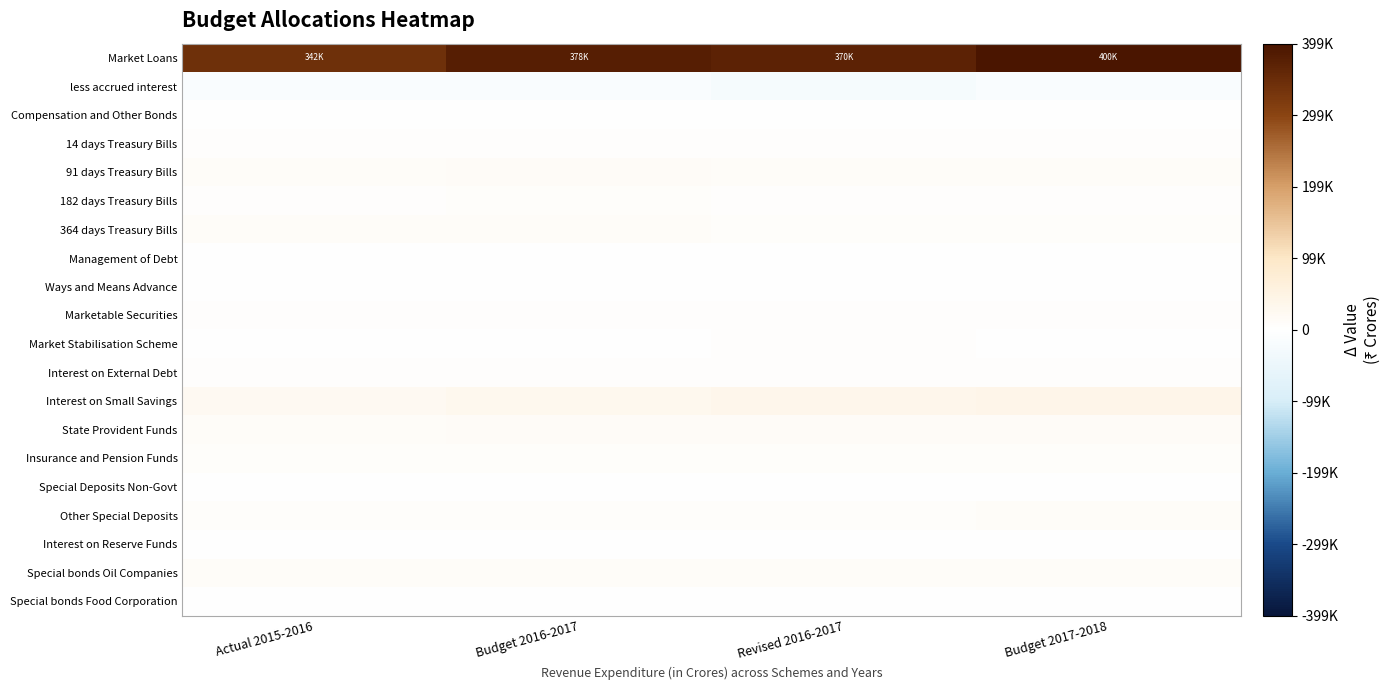

List the series in order of their peak value, lowest first.

less accrued interest, Interest on Reserve Funds, Ways and Means Advance, Special bonds Food Corporation, Management of Debt, Compensation and Other Bonds, Special Deposits Non-Govt, Marketable Securities, 14 days Treasury Bills, Market Stabilisation Scheme, Interest on External Debt, 182 days Treasury Bills, Insurance and Pension Funds, Special bonds Oil Companies, Other Special Deposits, 364 days Treasury Bills, 91 days Treasury Bills, State Provident Funds, Interest on Small Savings, Market Loans